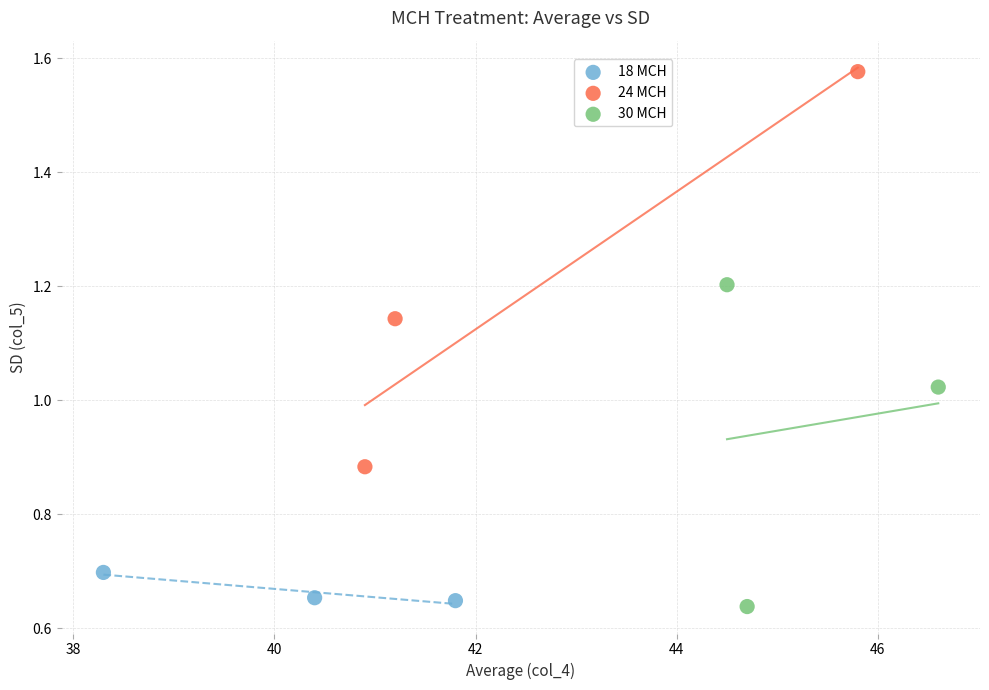

Which series contains the highest Y value?

24 MCH